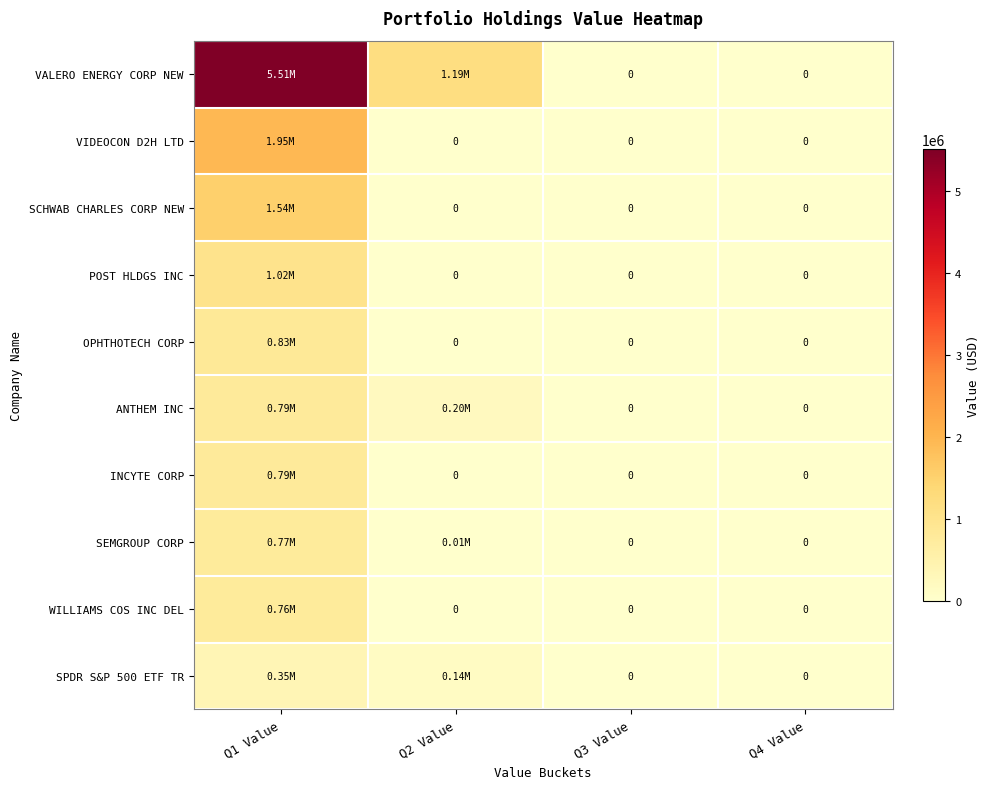

How many distinct data groups are displayed?

10